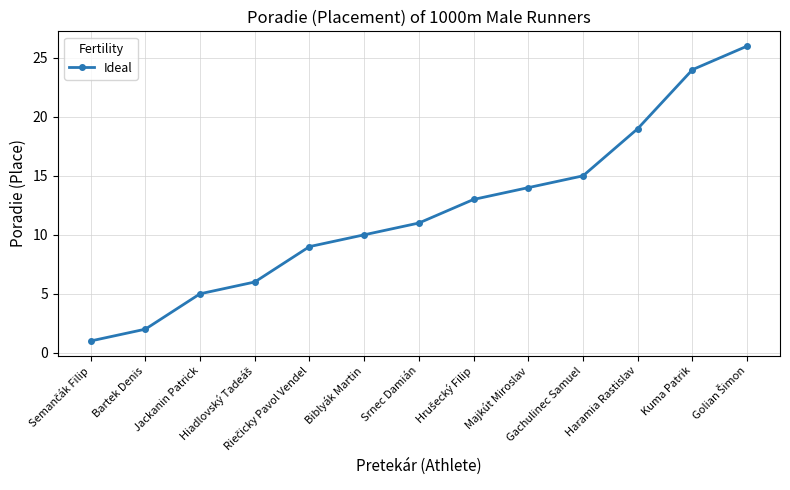

What is the greatest value displayed?

26